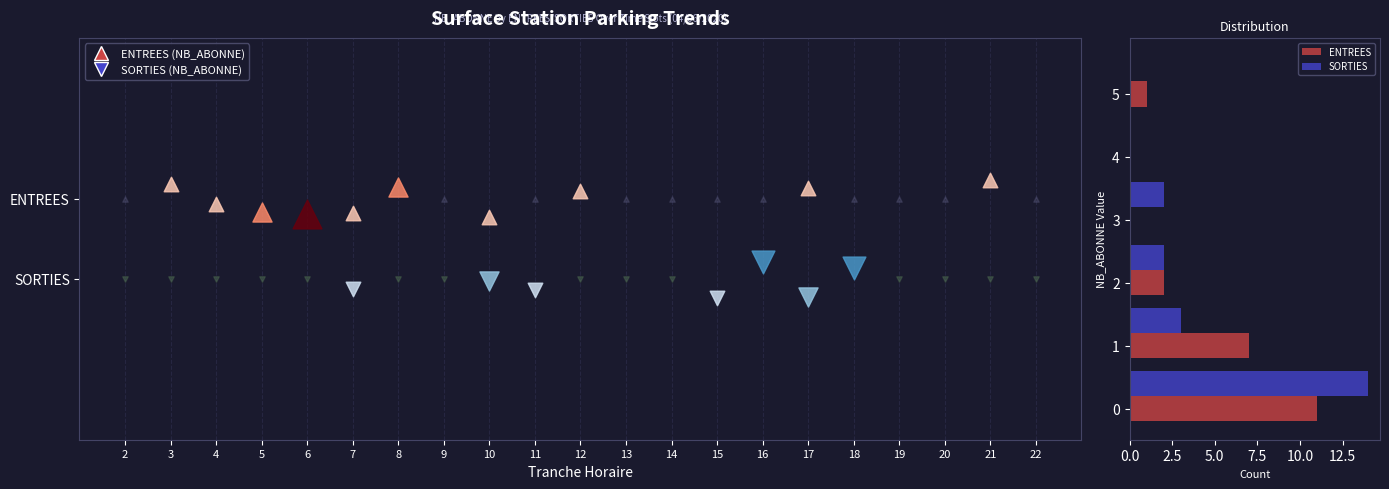

Reading left to right, what are all the values shown in this chart?

ENTREES: 11	7	2	0	0	1
SORTIES: 14	3	2	2	0	0